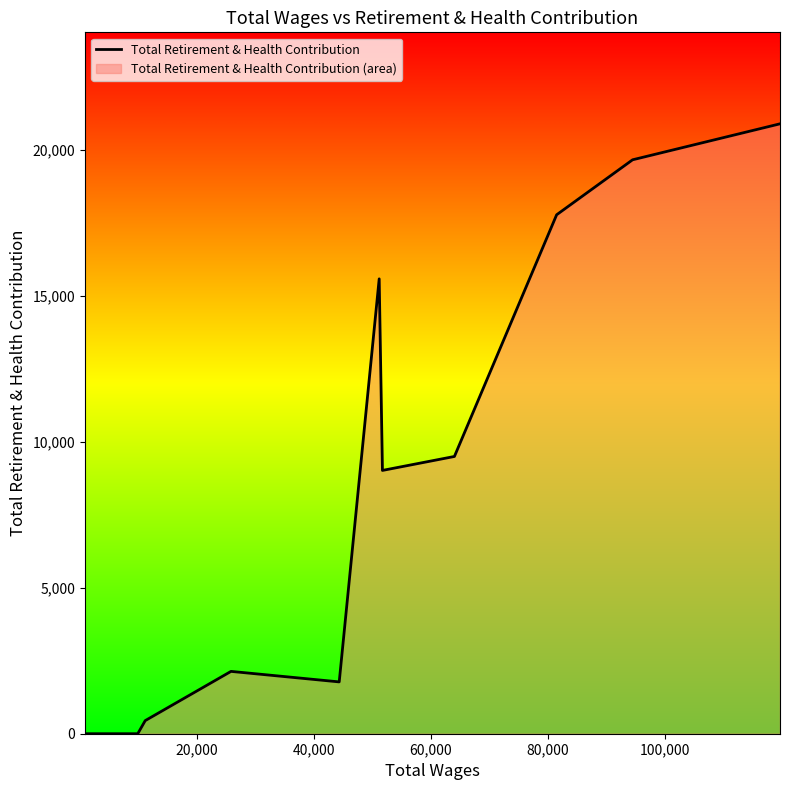

What is the difference between the maximum and minimum values?

20889